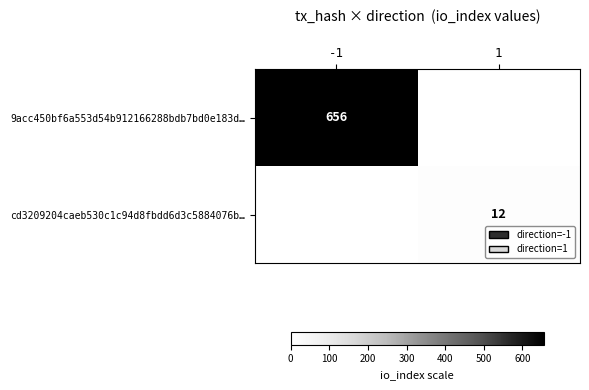

The cd3209204caeb530c1c94d8fbdd6d3c5884076b… series shows 12 at 1. True or false?

True